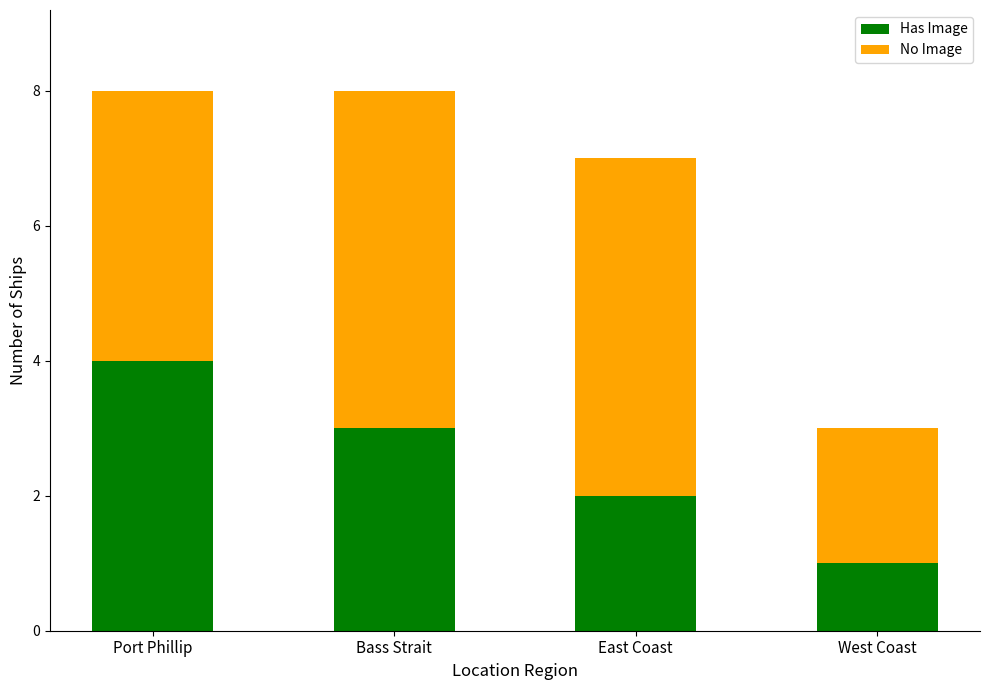

Which category has the lowest value in the Has Image series?

West Coast